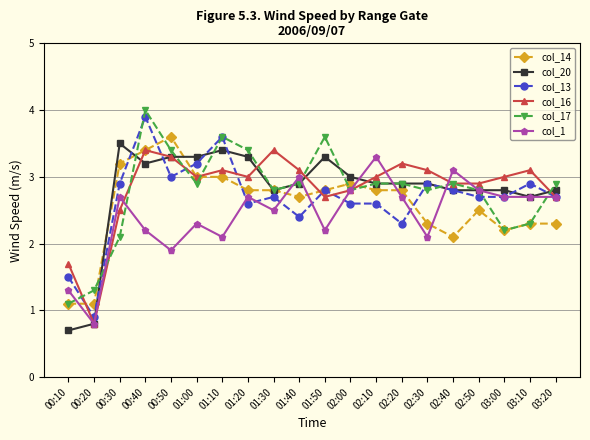

What is the value of the col_1 point at the 18th from the left?

2.7